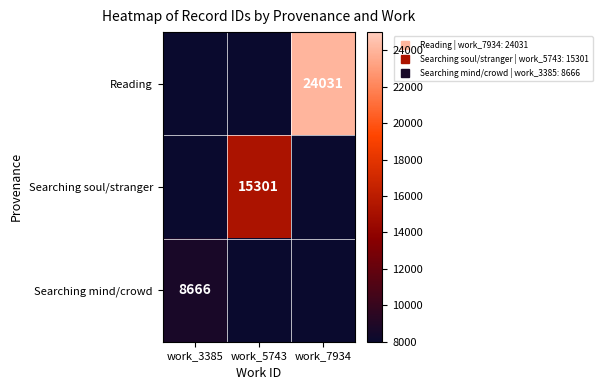

What is the smallest value displayed?

8666.0